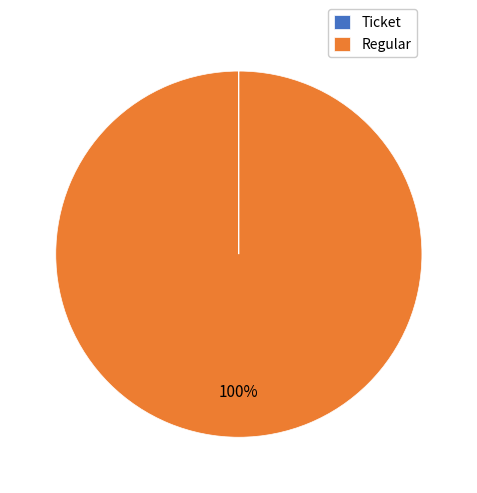

Which slice is the largest?

Regular